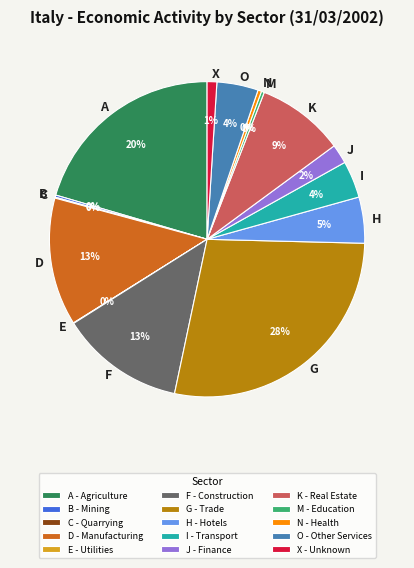

True or false: D accounts for 13% of the total.

True